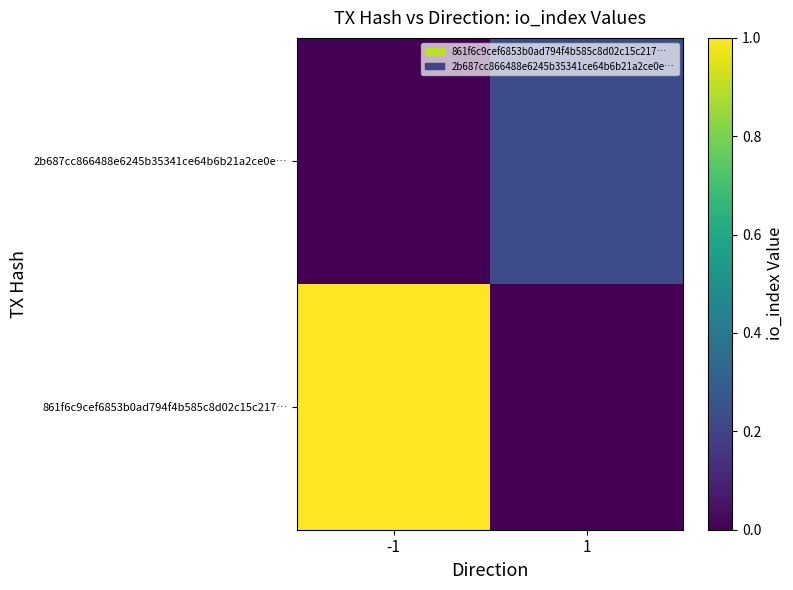

At how many categories does at least one series exceed 0?

2